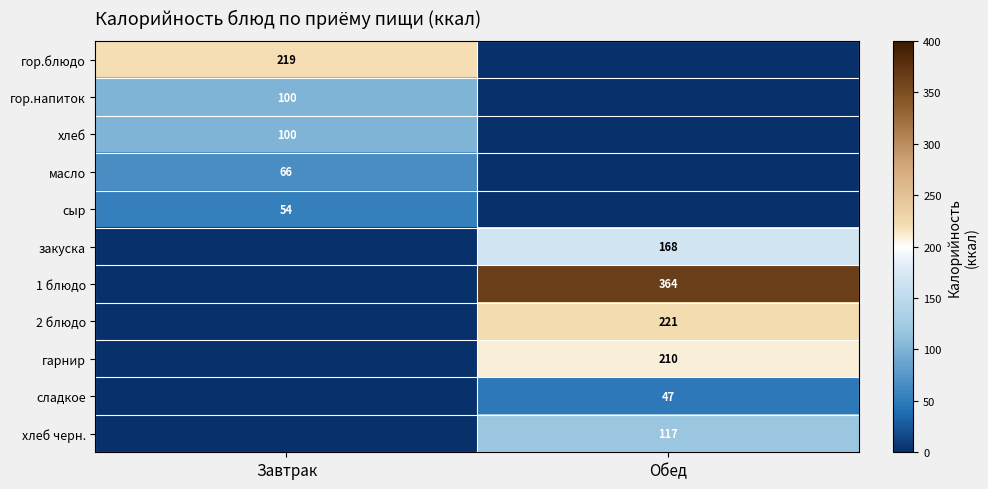

How many data points does each series have?

2